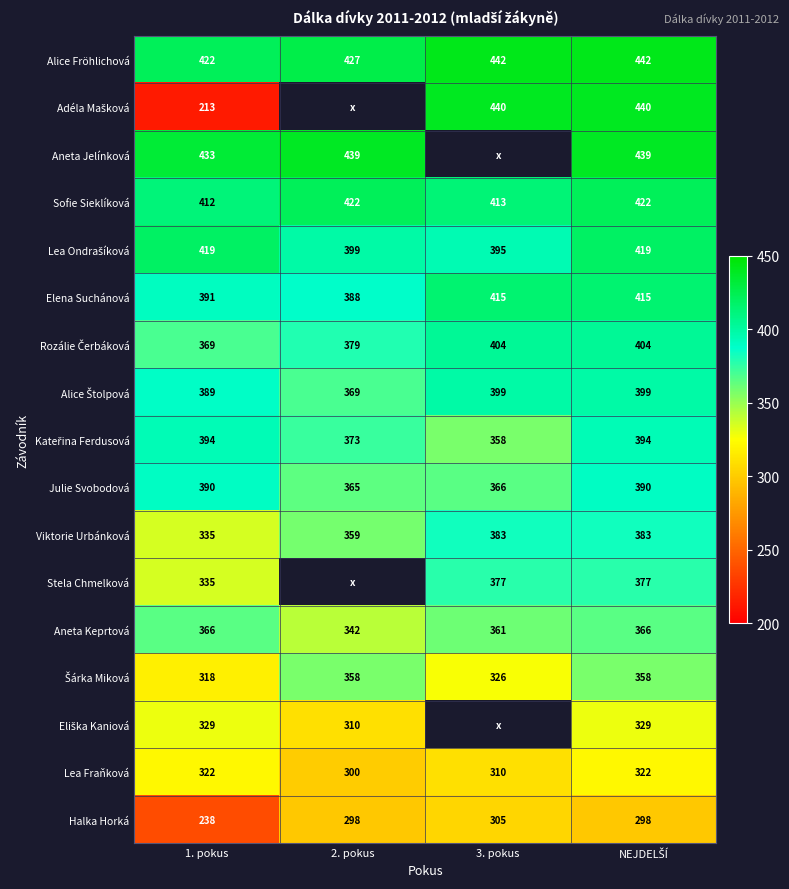

At which label does Lea Fraňková reach its minimum?

2. pokus